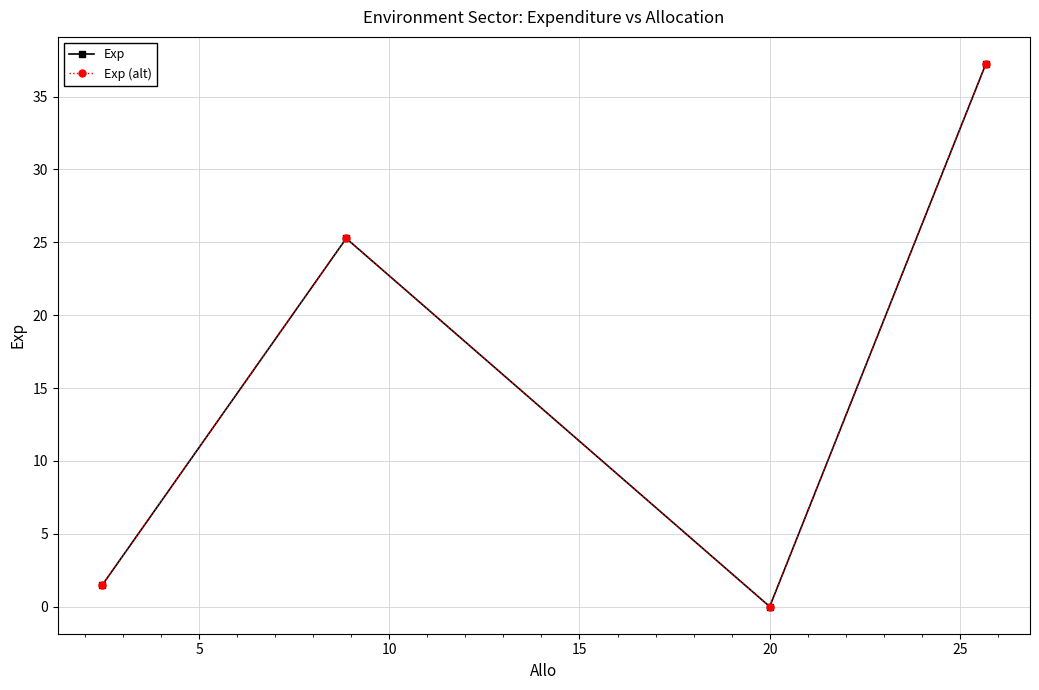

Is this an area chart (filled region under the line)?

No